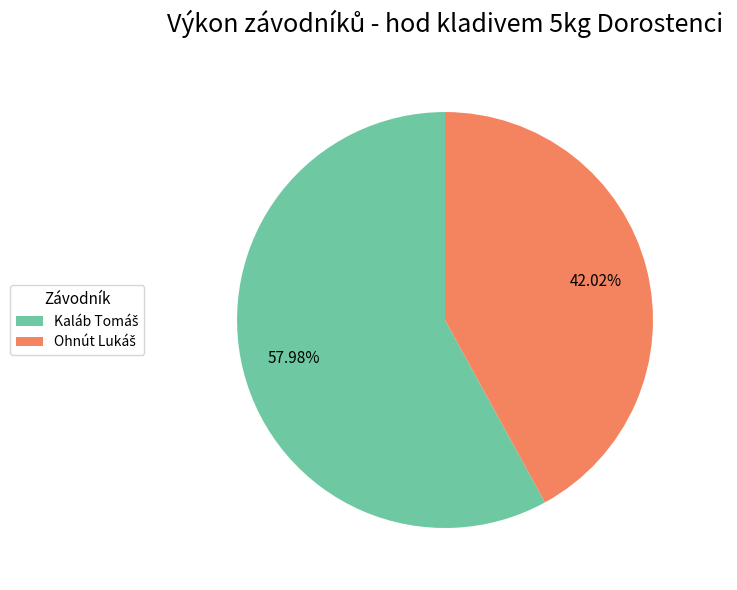

Does any single category account for the majority?

Yes